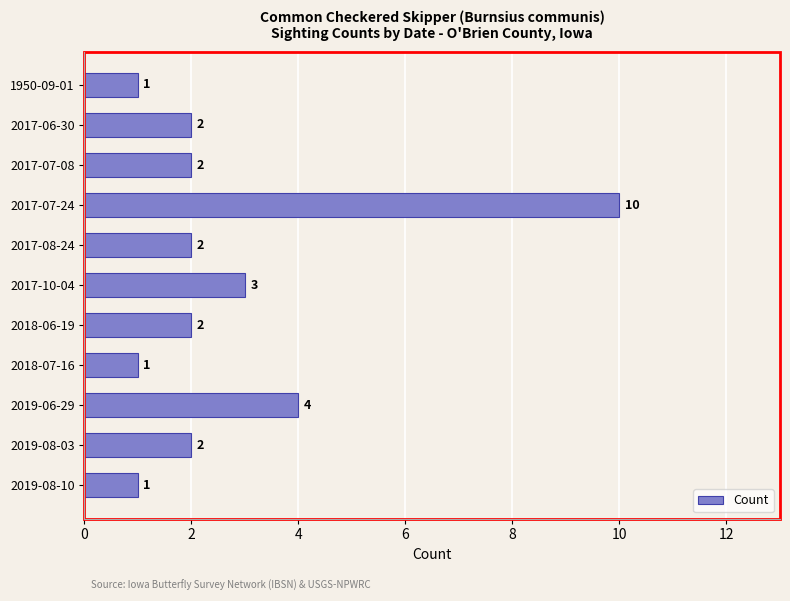

What is the label of the 2nd bar from the bottom?

2019-08-03